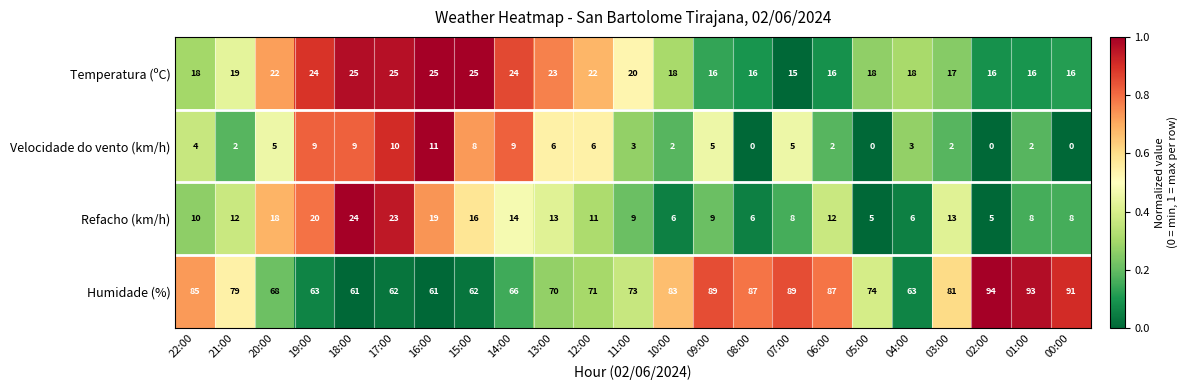

What is the greatest value displayed?

94